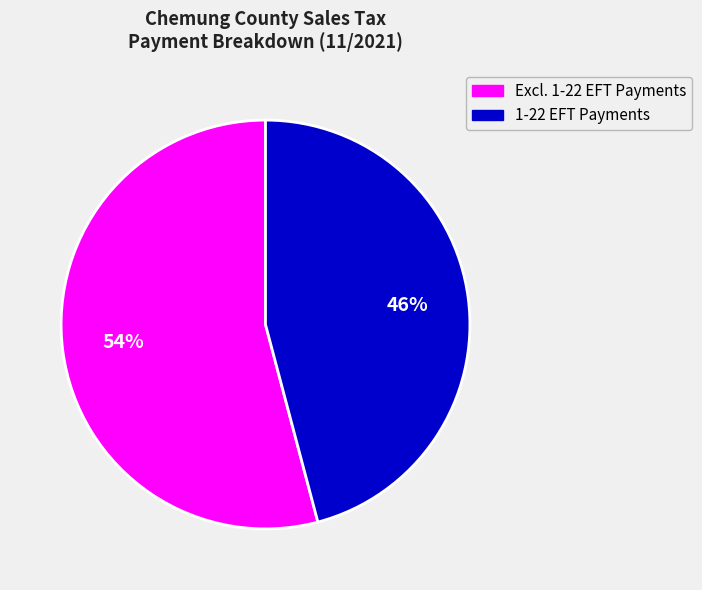

To the nearest percent, what is the average slice percentage?

50%